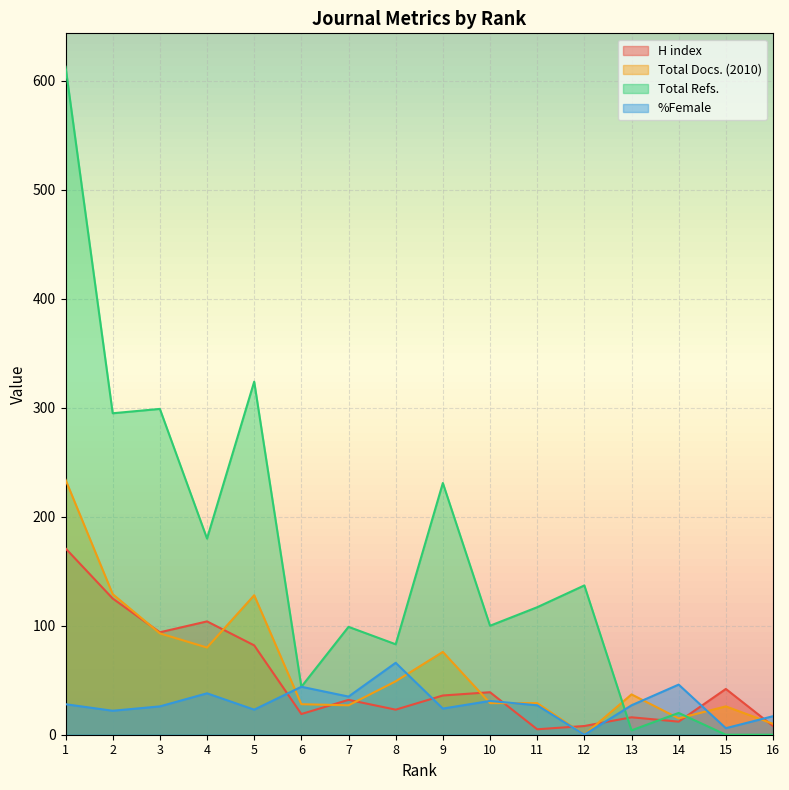

In H index, how many points are higher than both neighbors (excluding endpoints)?

5